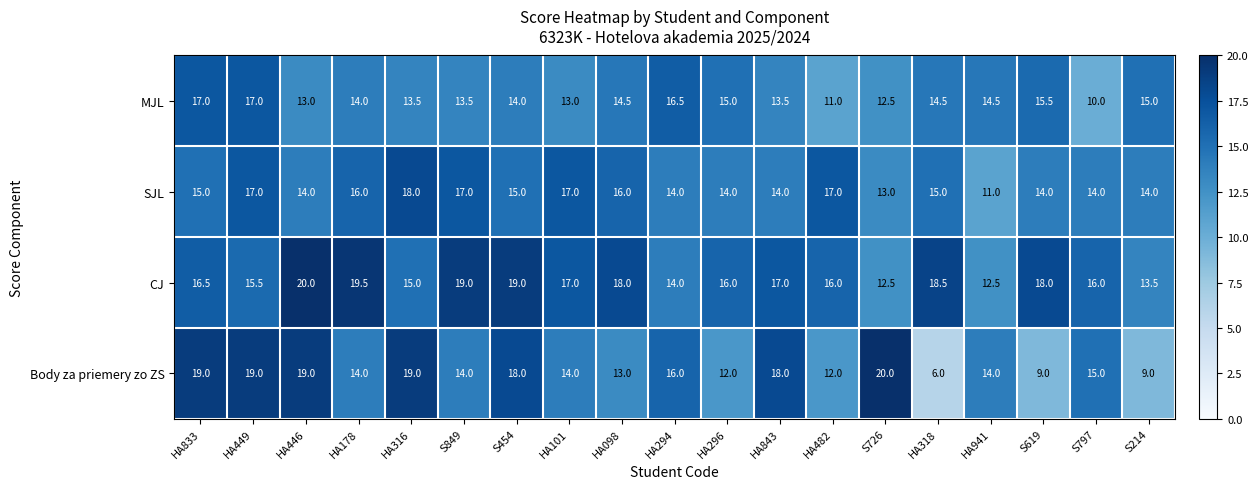

Where does the MJL series first go above 14?

HA833